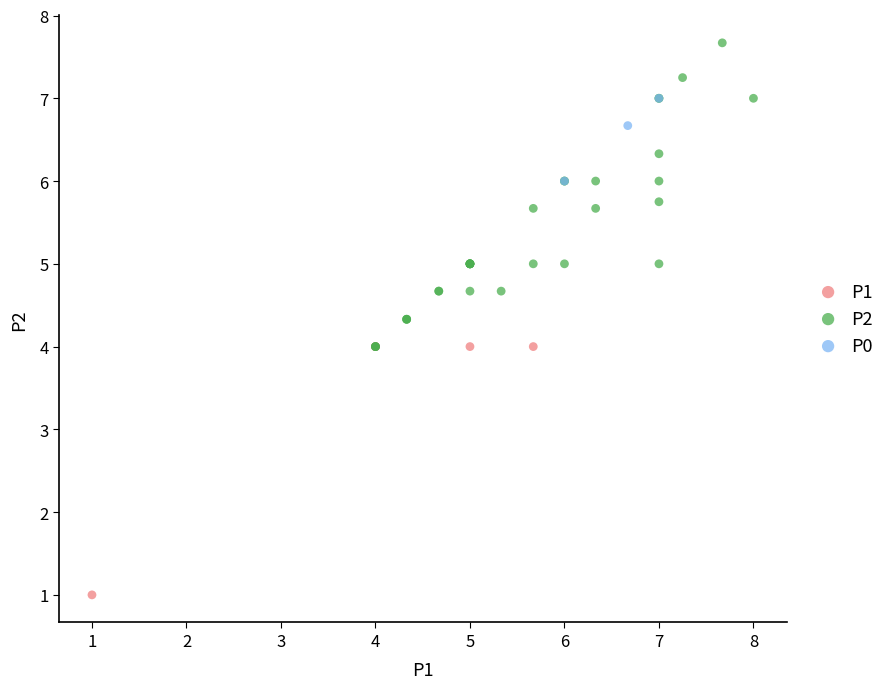

What are all the series names shown in the legend?

P1, P2, P0